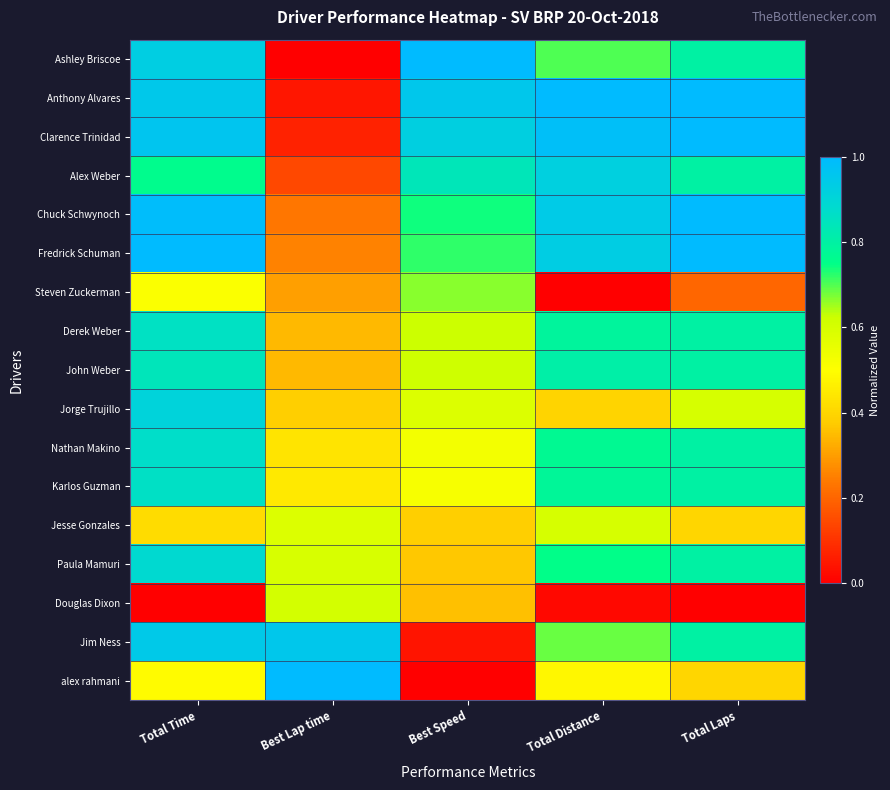

Between Total Distance and Best Speed, which is larger?

Best Speed